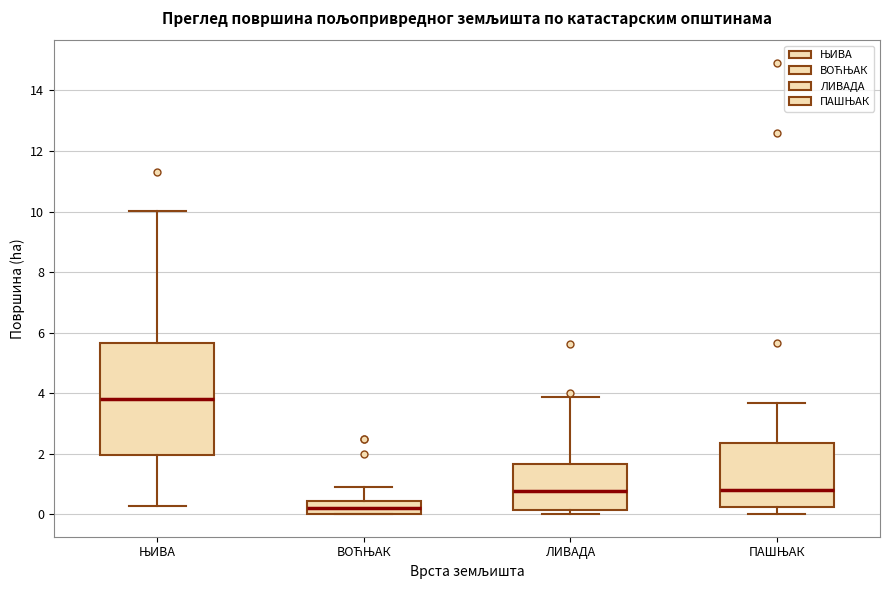

Which box has the highest median line?

ЊИВА